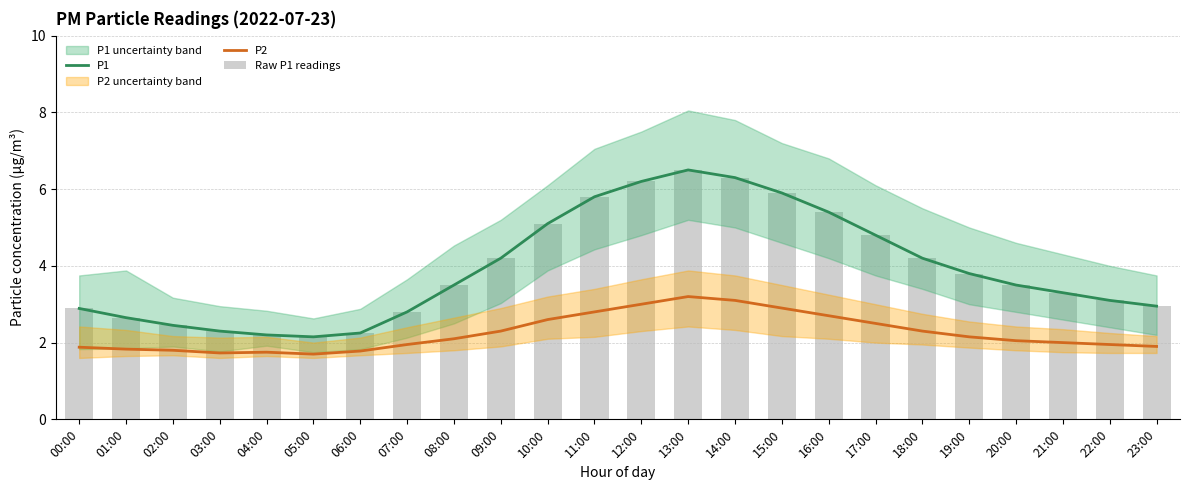

What is the value of the Raw P1 readings bar at the 23rd from the left?

3.1